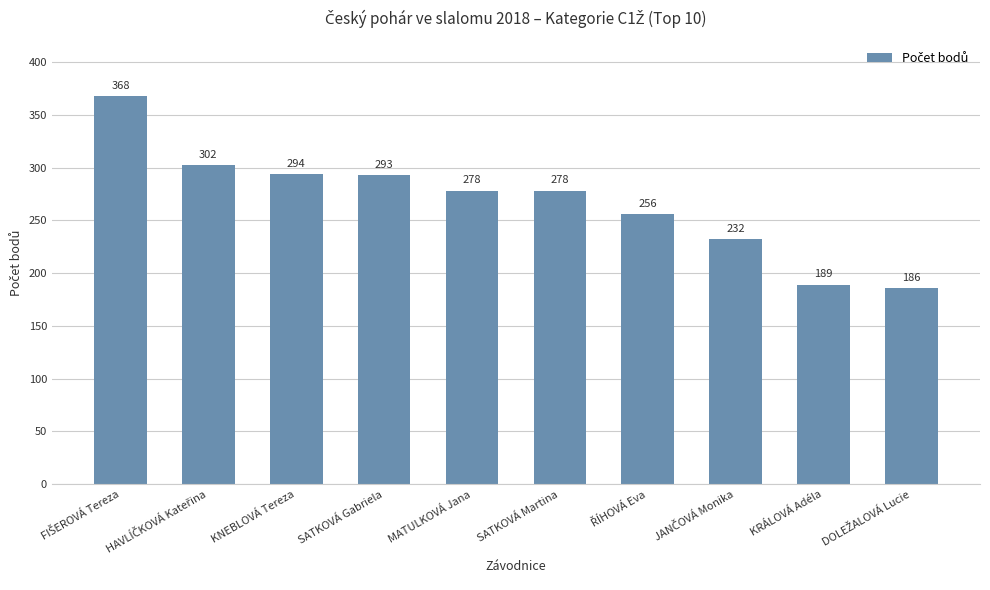

What is the maximum value shown in the chart?

368